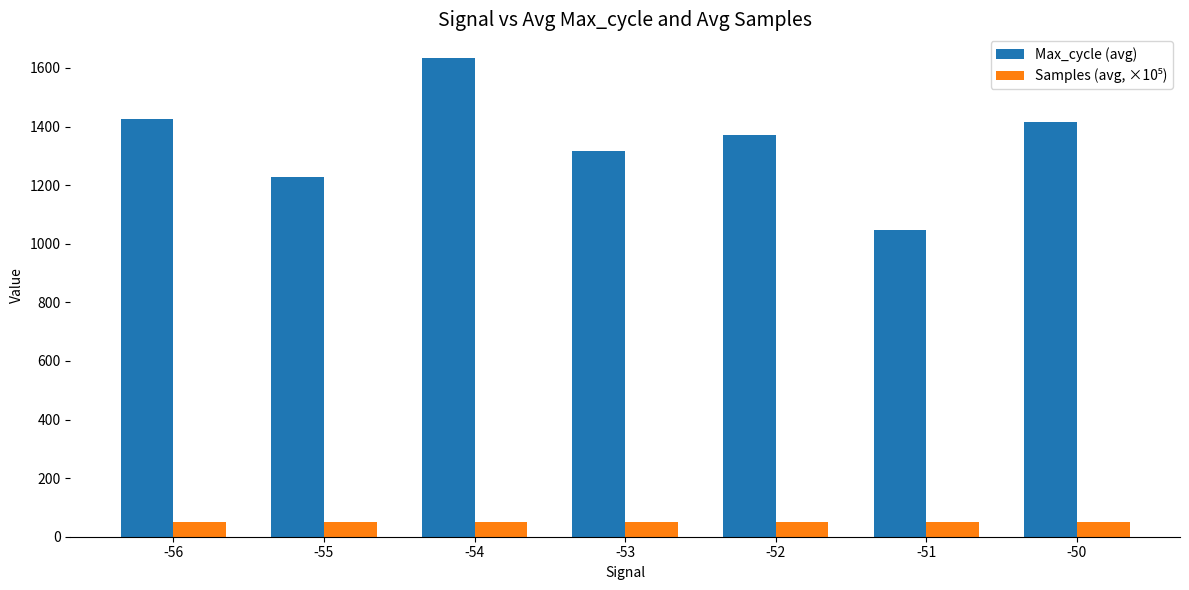

At which category does the chart reach its peak across all series?

-54